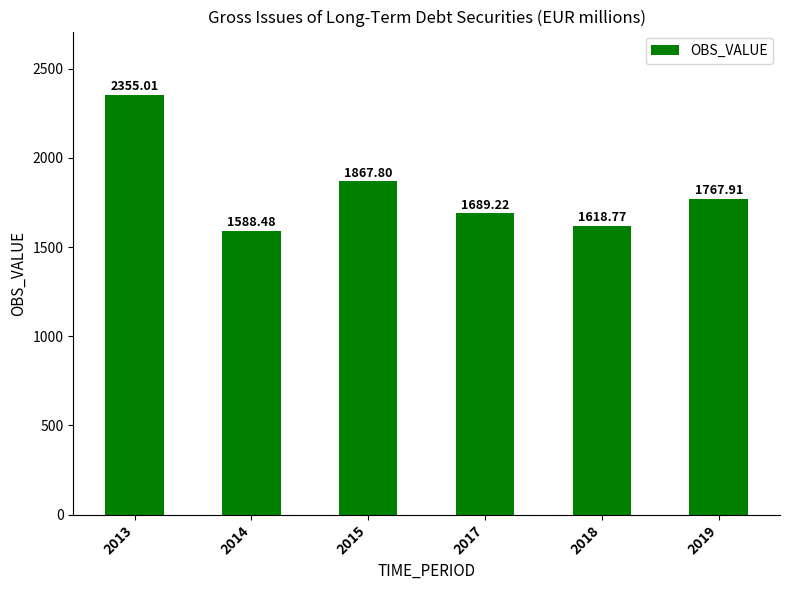

Reading left to right, transcribe all the data shown in this chart.

2355.0	1588.5	1867.8	1689.2	1618.8	1767.9